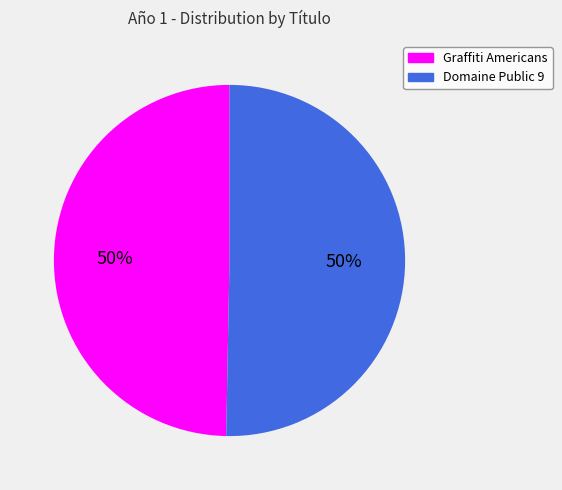

True or false: Graffiti Americans accounts for 50% of the total.

True